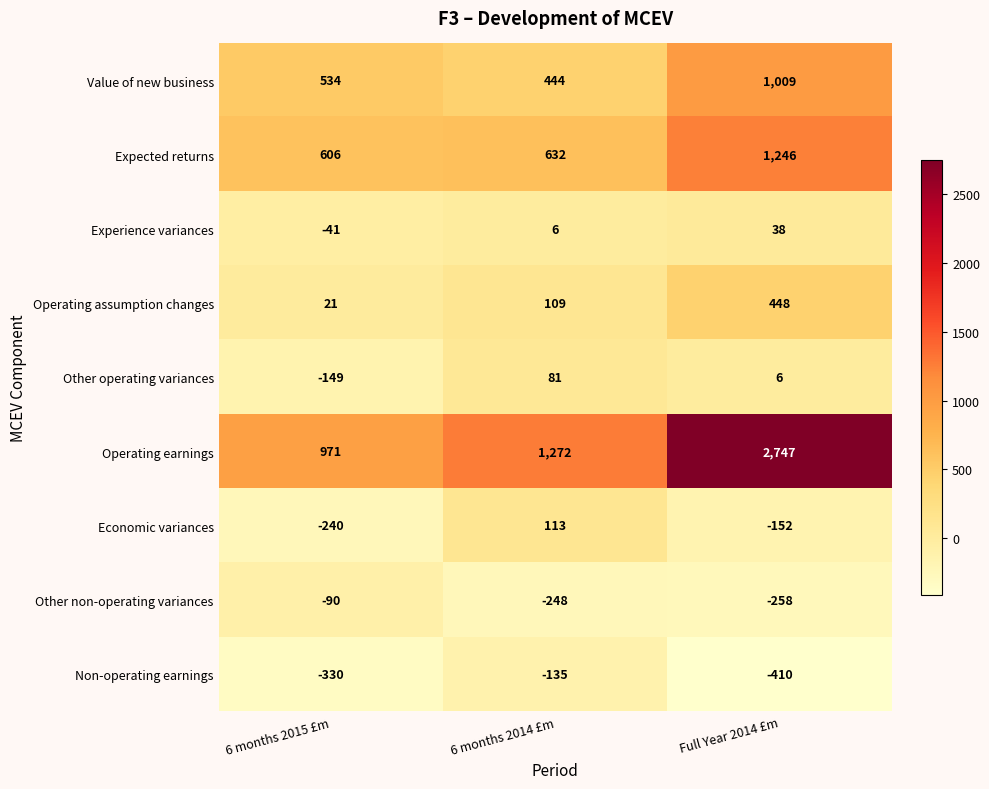

How many data points does each series have?

3